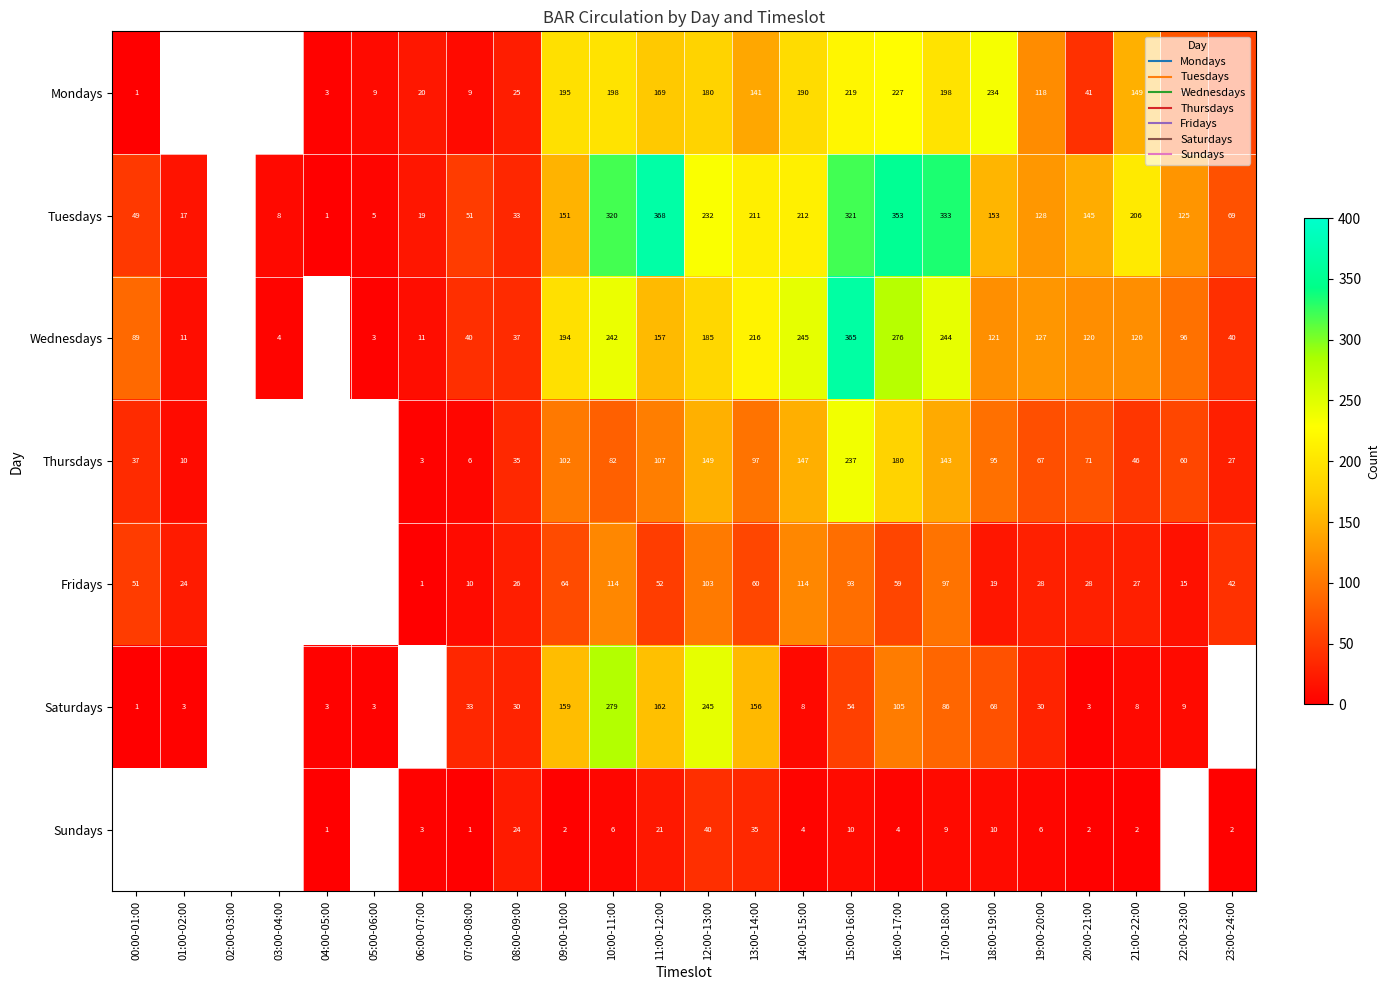

At how many categories does at least one series exceed 324?

4